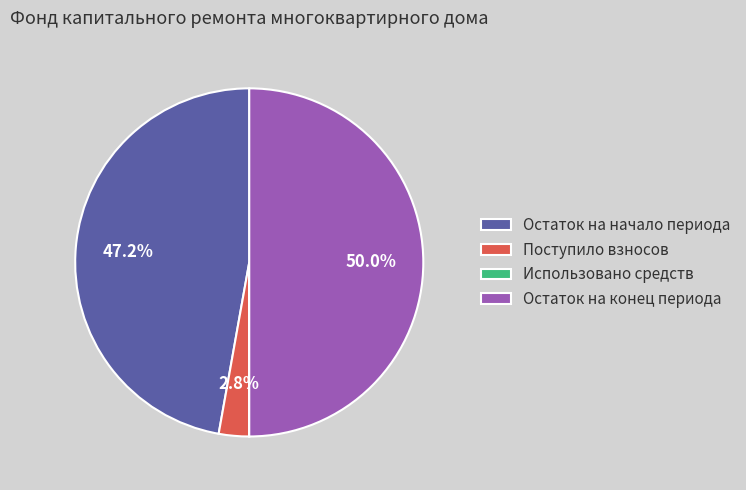

Which slice is the largest?

Остаток на конец периода